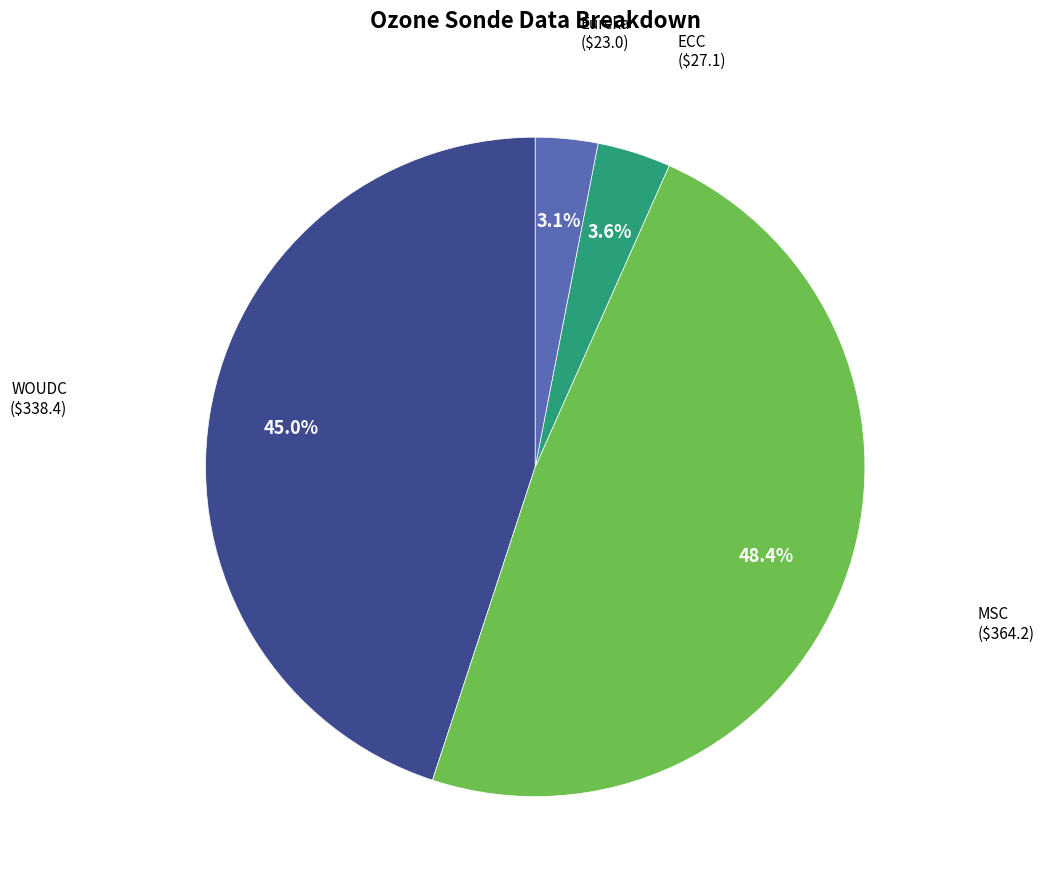

Is there any slice that represents more than half of the pie?

No